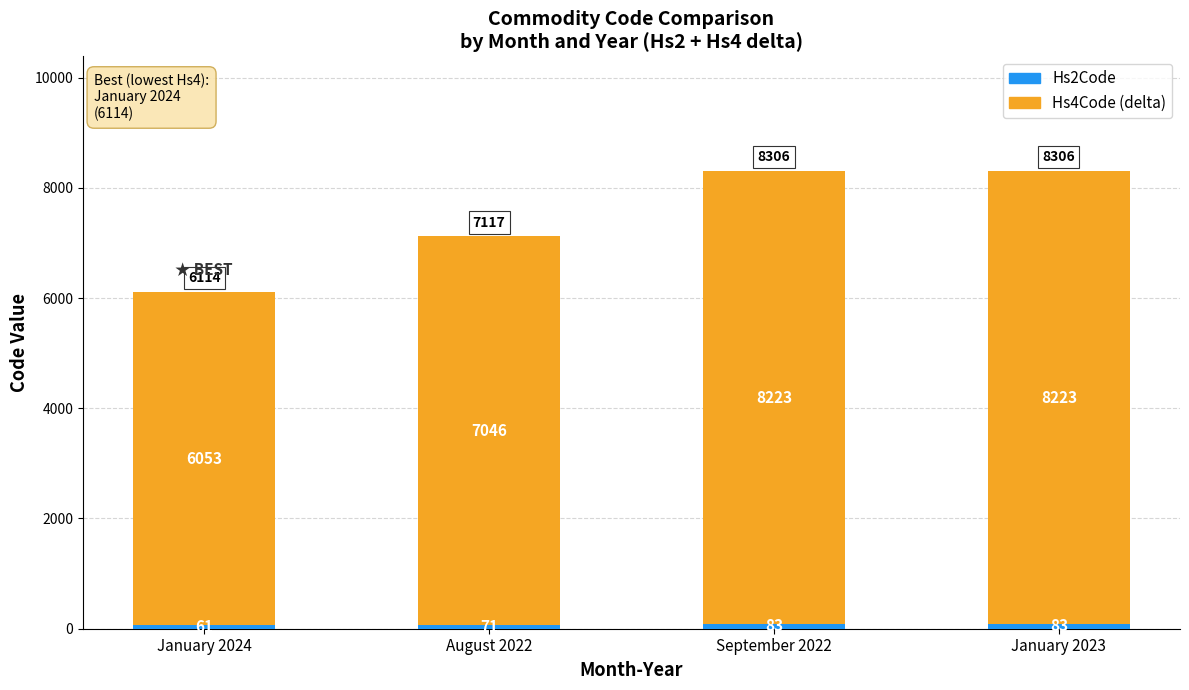

What is the total value across all series at January 2023?

8306